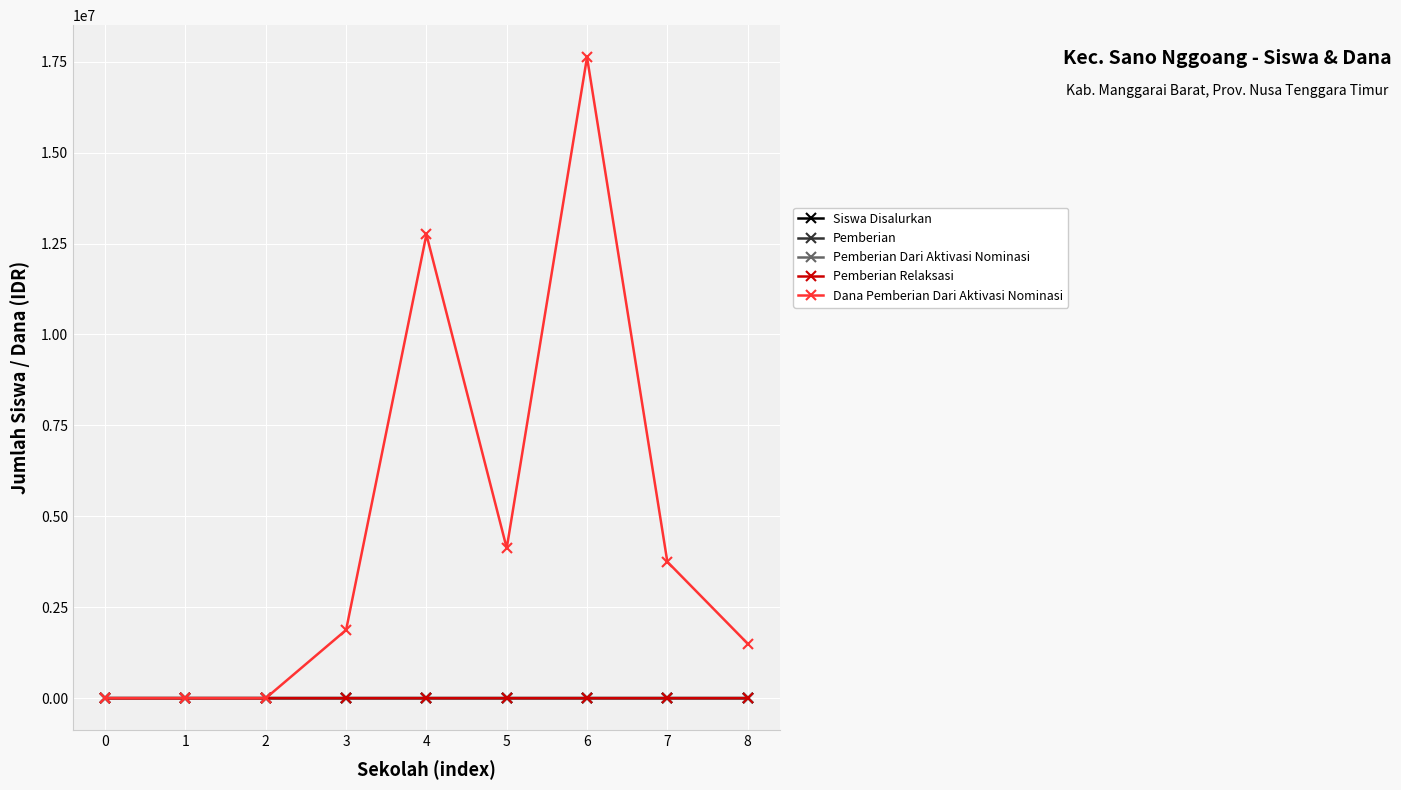

What are all the series names shown in the legend?

Siswa Disalurkan, Pemberian, Pemberian Dari Aktivasi Nominasi, Pemberian Relaksasi, Dana Pemberian Dari Aktivasi Nominasi